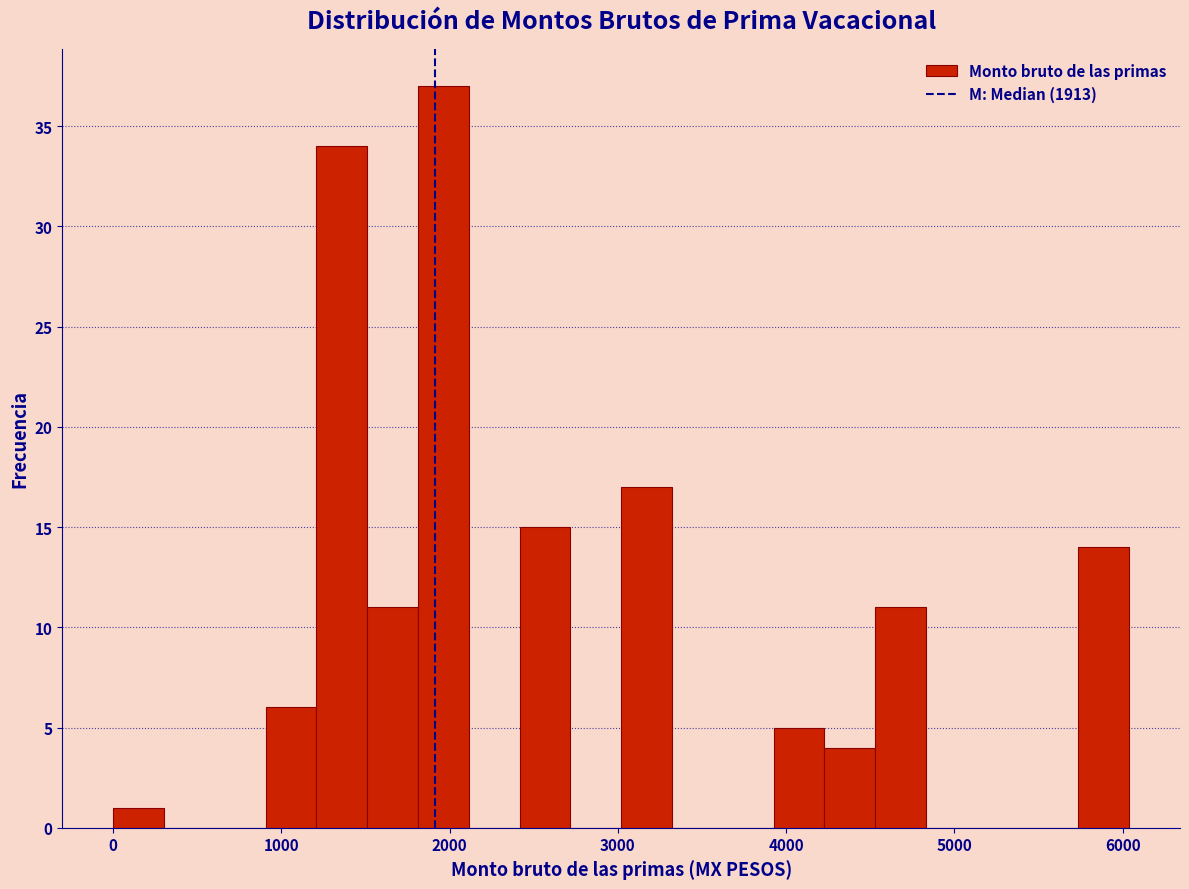

Read against the x-axis, roughly where is the centre of the tallest bar?

2000